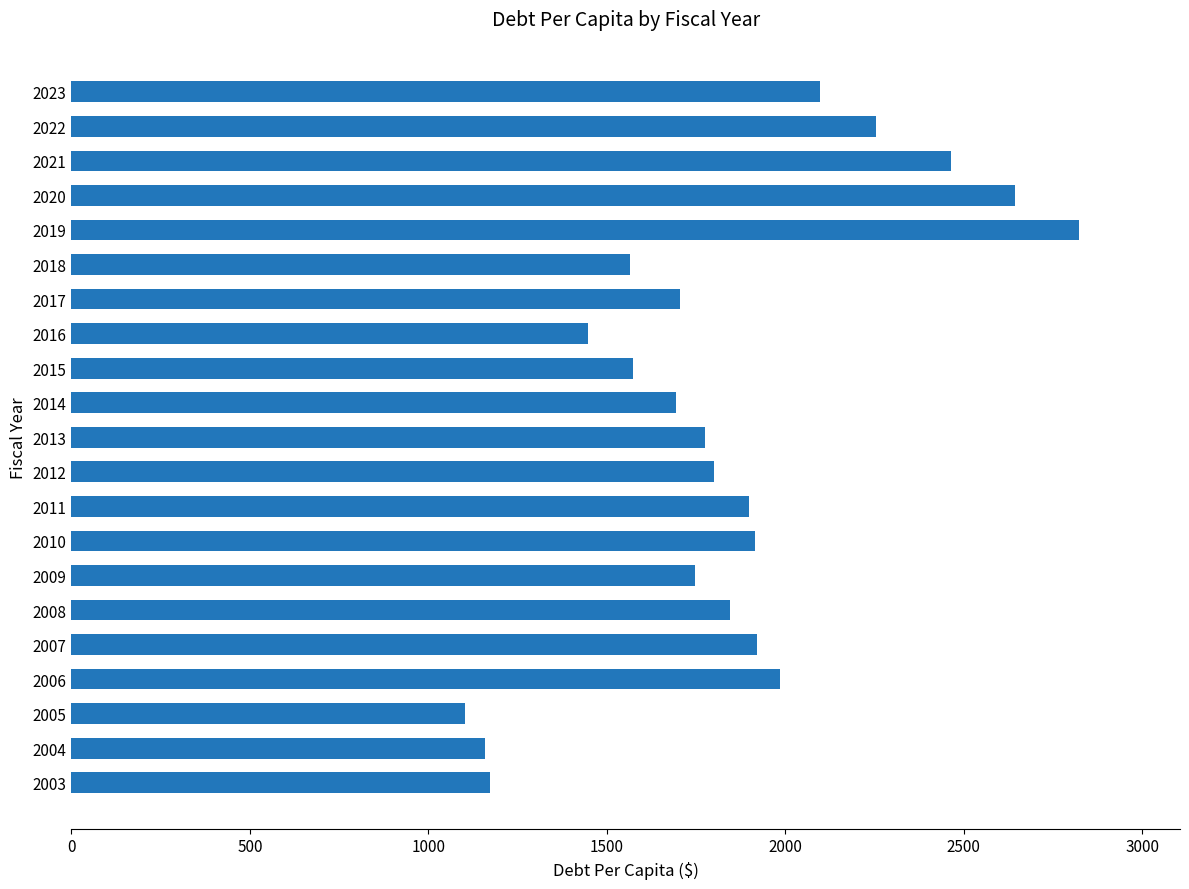

What is the difference between the maximum and minimum values?

1719.5